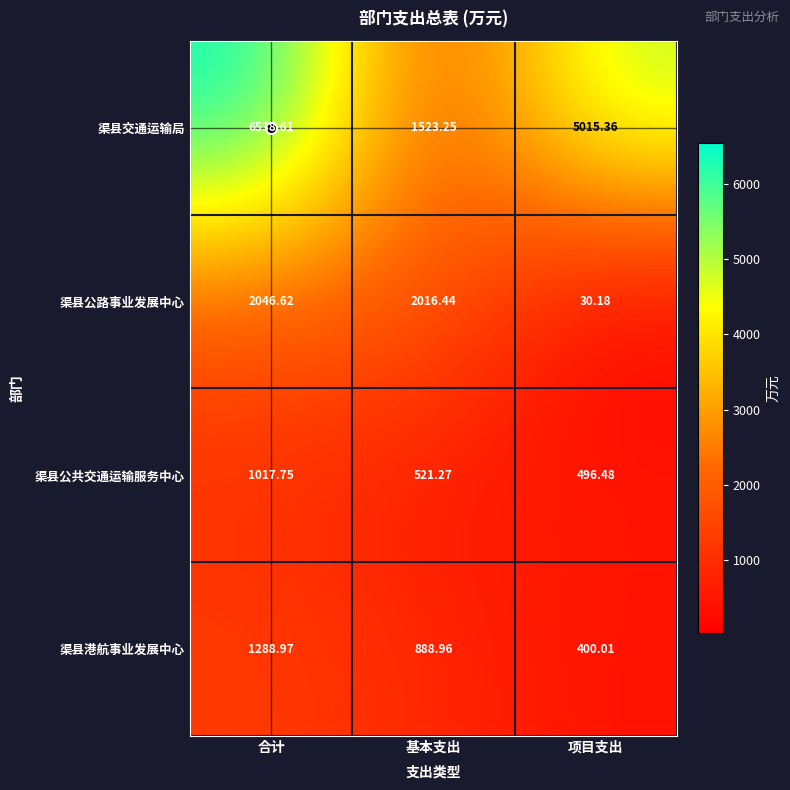

Which series has the widest spread of values?

渠县交通运输局